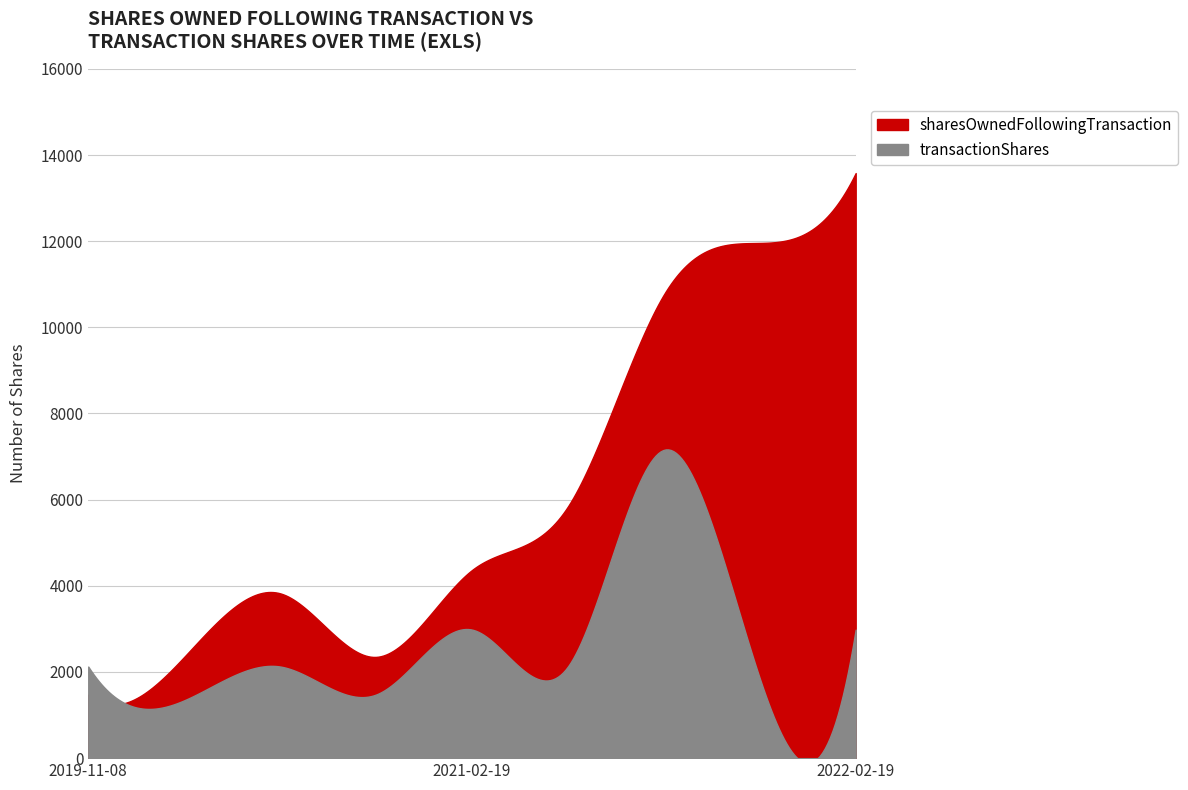

True or false: transactionShares has a value of 626 at 2019-11-08.

False